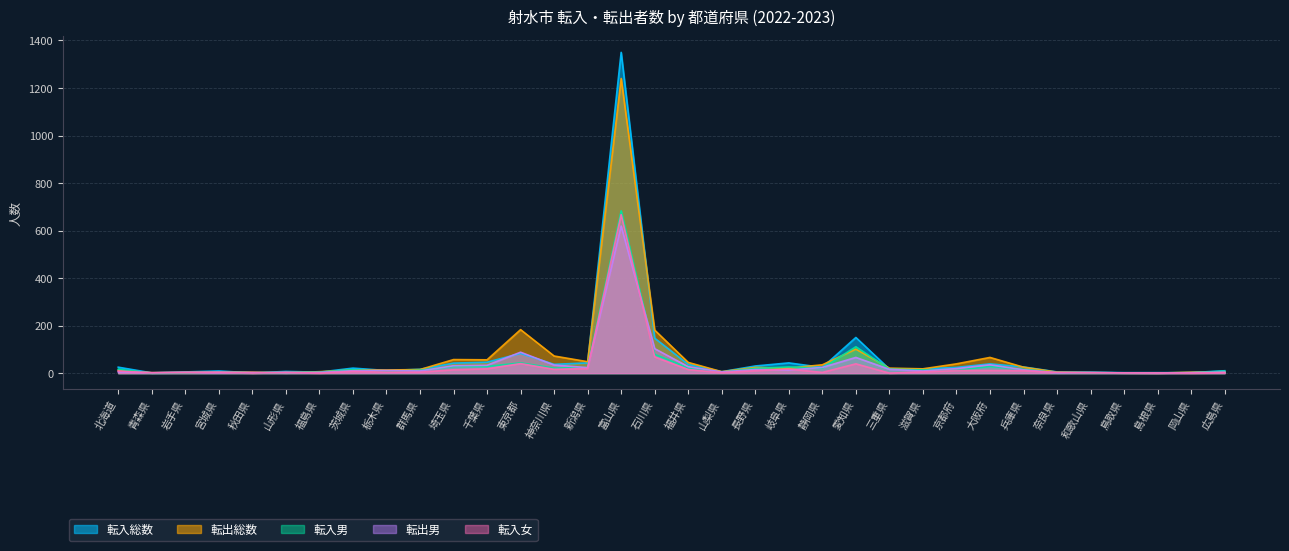

How many data points does each series have?

34